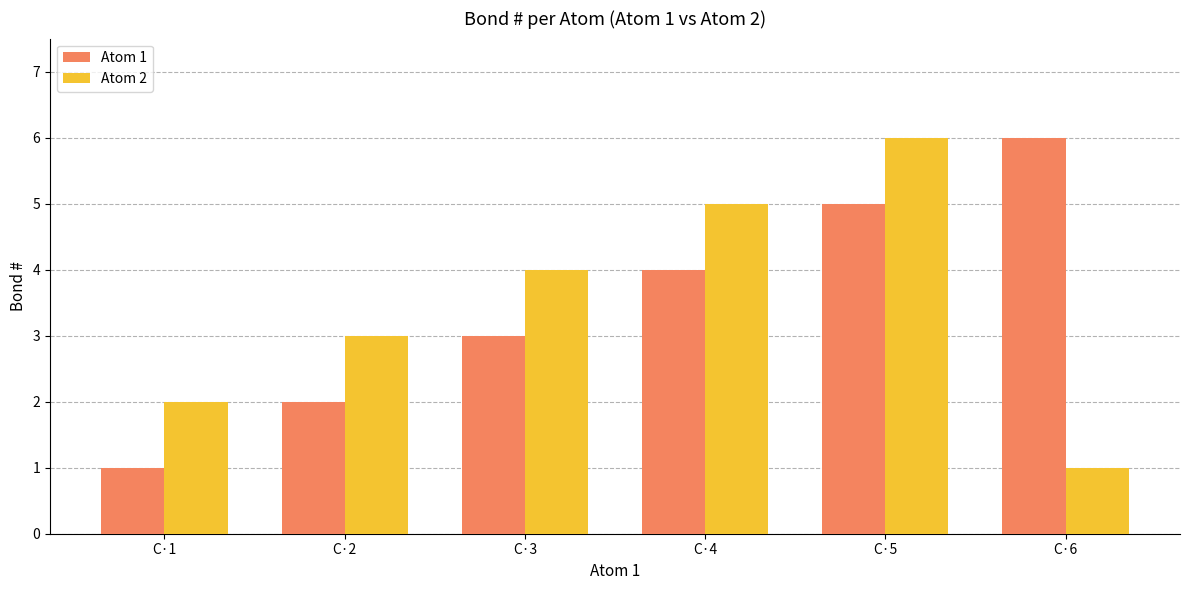

How many bars are there in each group?

2